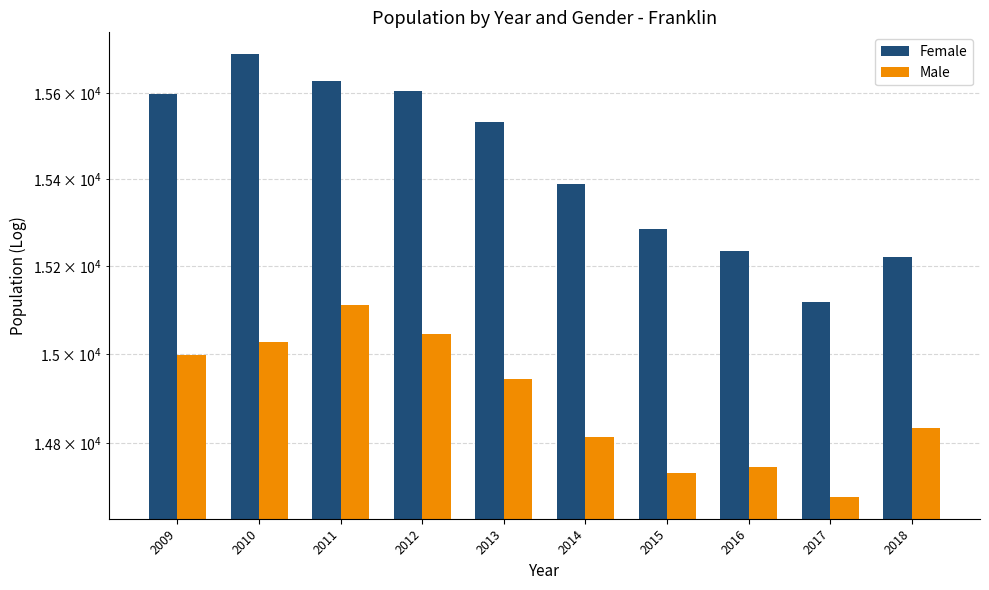

What is the total value across all series at 2018?

30055